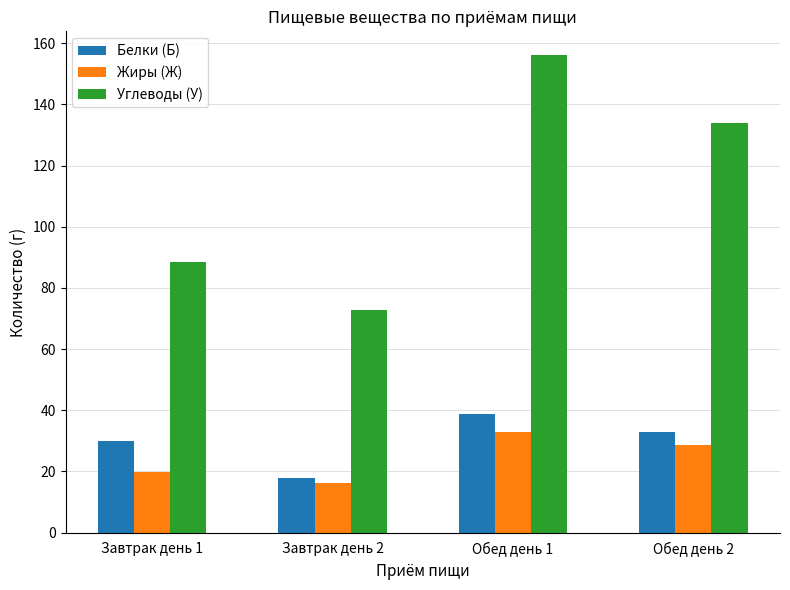

At which label does Белки (Б) first exceed 33?

Обед день 1